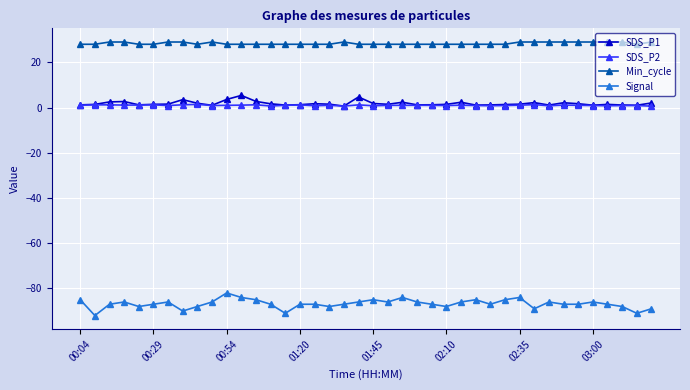

Which series has the widest spread of values?

Signal